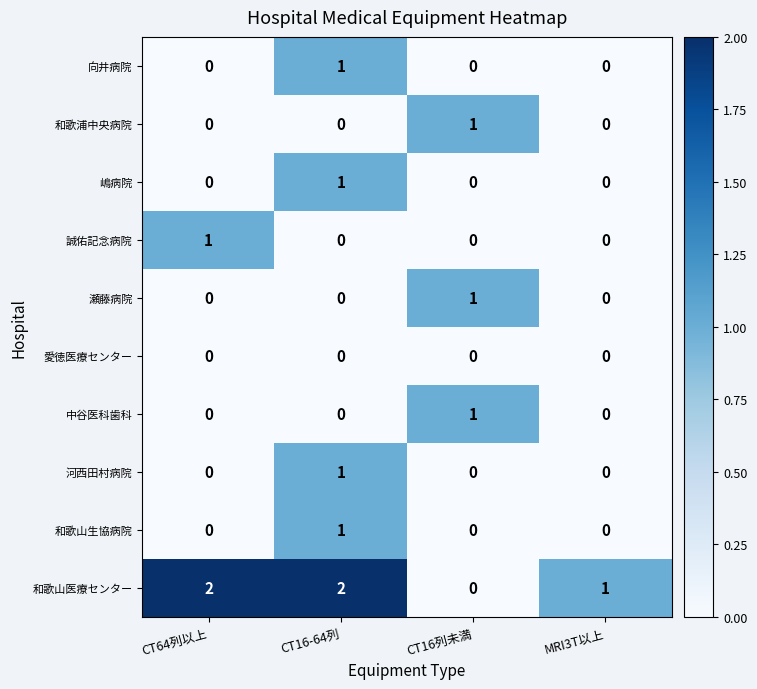

Which series has the widest spread of values?

和歌山医療センター